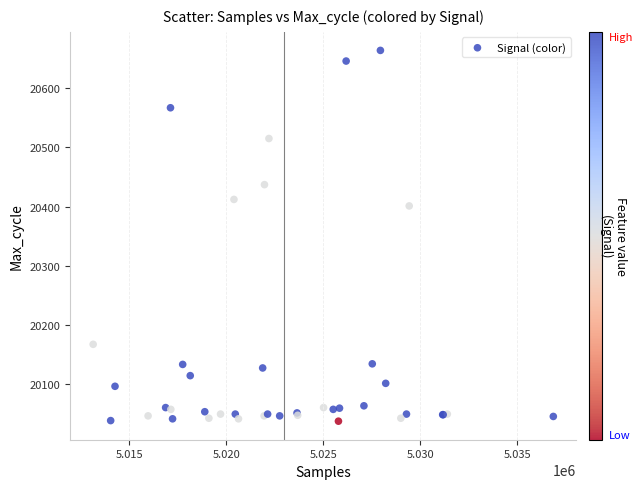

What Y value in the scatter plot is closest to 20350?

20401